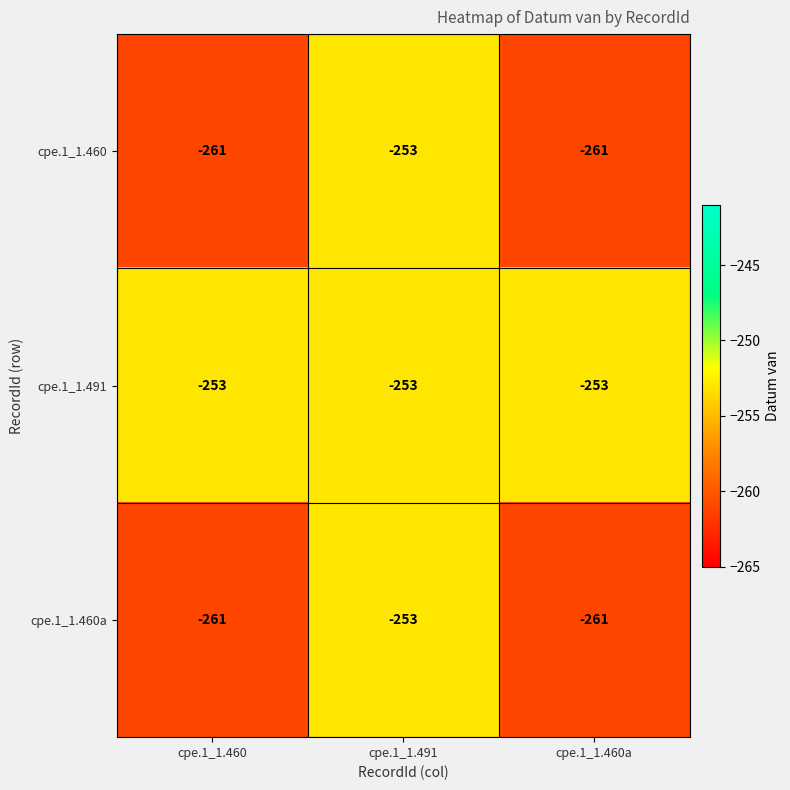

Reading right to left, list all the values displayed in this chart.

cpe.1_1.460: -261	-253	-261
cpe.1_1.491: -253	-253	-253
cpe.1_1.460a: -261	-253	-261